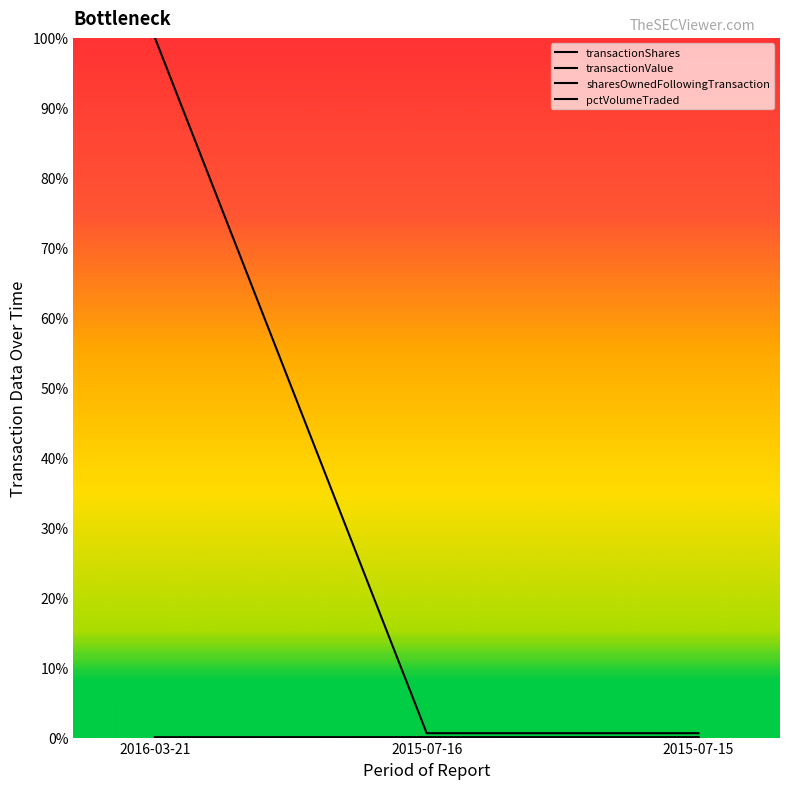

The value of transactionValue at 2016-03-21 is 0.0. True or false?

False